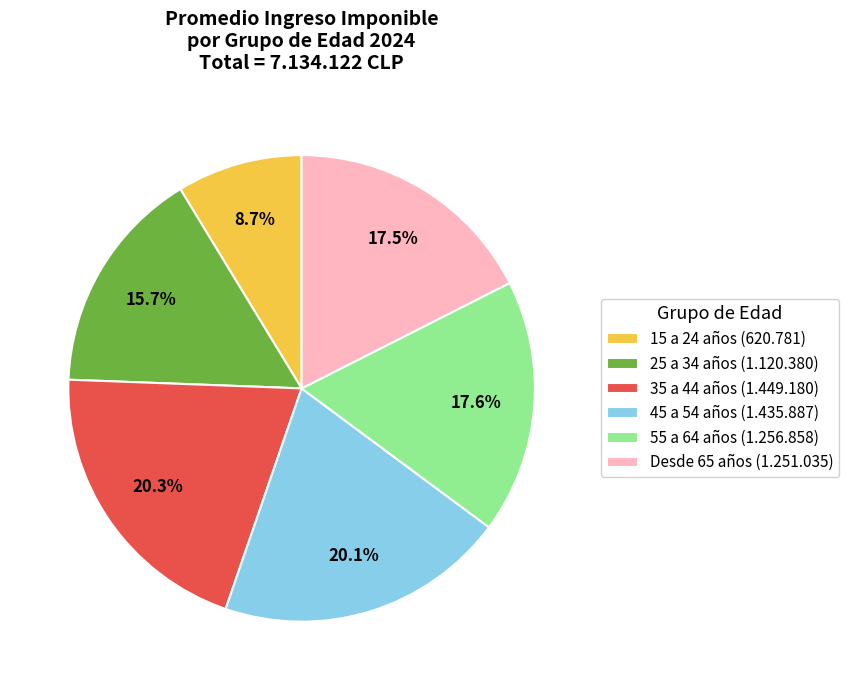

What is the total percentage of 25 a 34 años and Desde 65 años?

33.2%